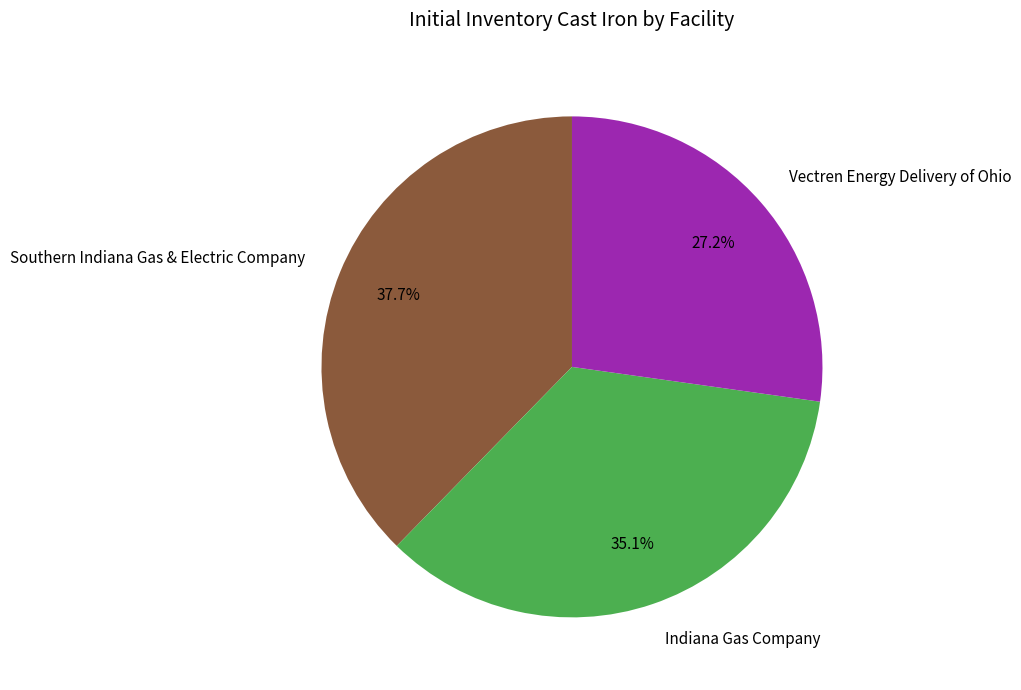

Count the number of slices in the pie.

3